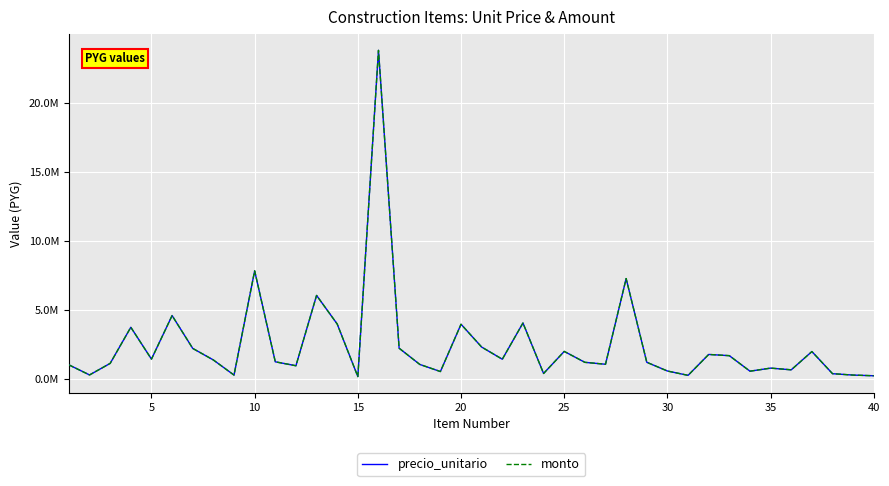

Reading left to right, list all the values displayed in this chart.

precio_unitario: 1026000	295882	1133798	3749460	1442100	4597613	2217000	1380100	286000	7839000	1247232	962227	6057576	3984422	175340	23812013	2231626	1058112	541856	3968294	2314368	1434720	4059552	400752	2000400	1209440	1070000	7276238	1212840	580077	265848	1780560	1691872	567699	790242	667219	1989600	386400	285600	236534
monto: 1026000	295882	1133798	3749460	1442100	4597613	2217000	1380100	286000	7839000	1247232	962227	6057576	3984422	175340	23812013	2231626	1058112	541856	3968294	2314368	1434720	4059552	400752	2000400	1209440	1070000	7276238	1212840	580077	265848	1780560	1691872	567699	790242	667219	1989600	386400	285600	236534